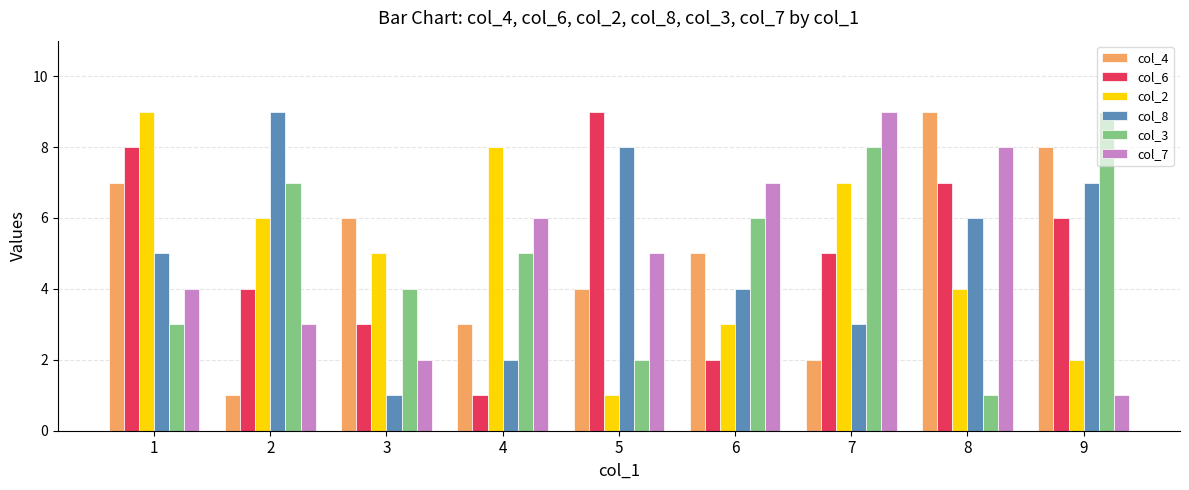

What is the approximate value of col_6 at 5?

9